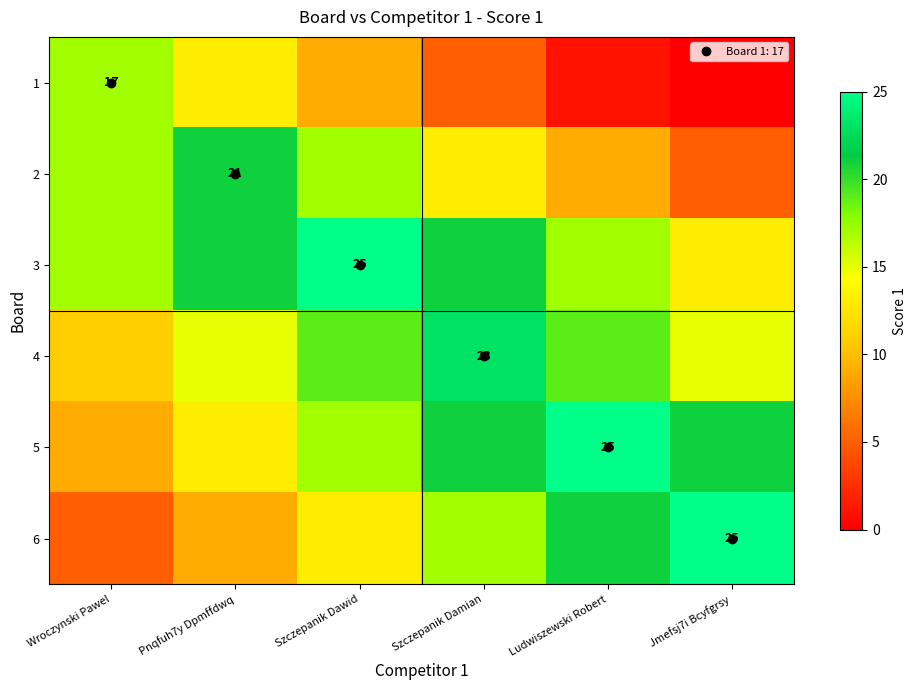

True or false: 2 has a value of 3 at Ludwiszewski Robert.

False